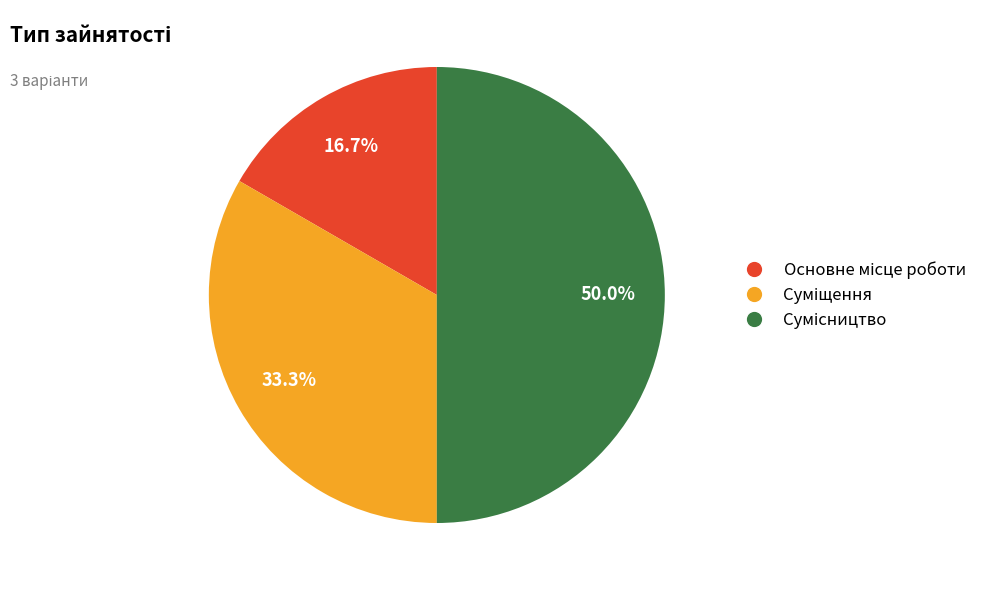

Is there a majority slice in this chart?

No